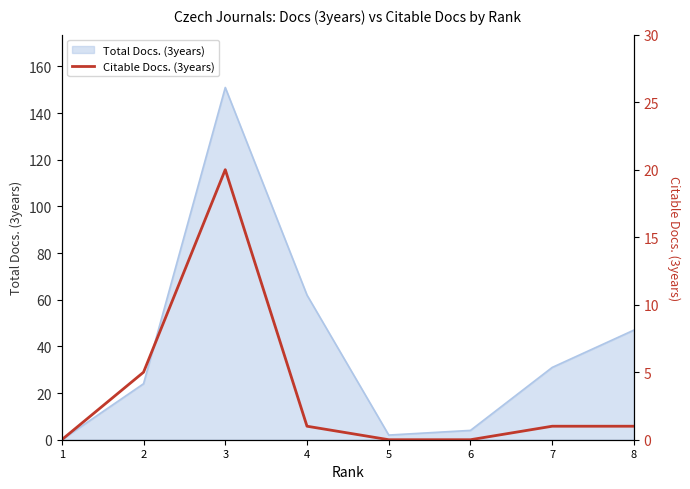

The value of Total Docs. (3years) at 7 is 31. True or false?

True